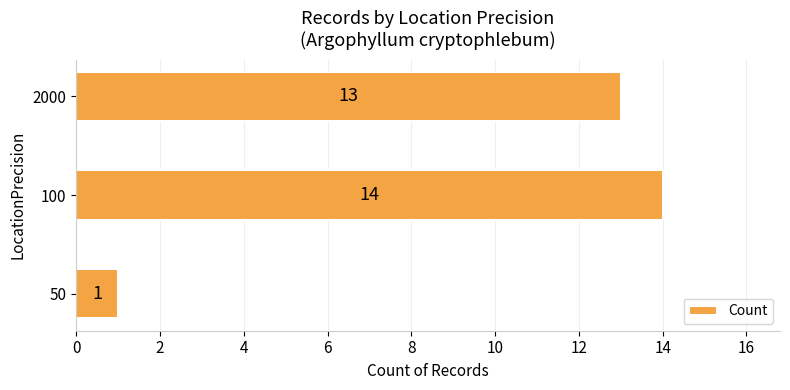

What is the minimum value shown in the chart?

1